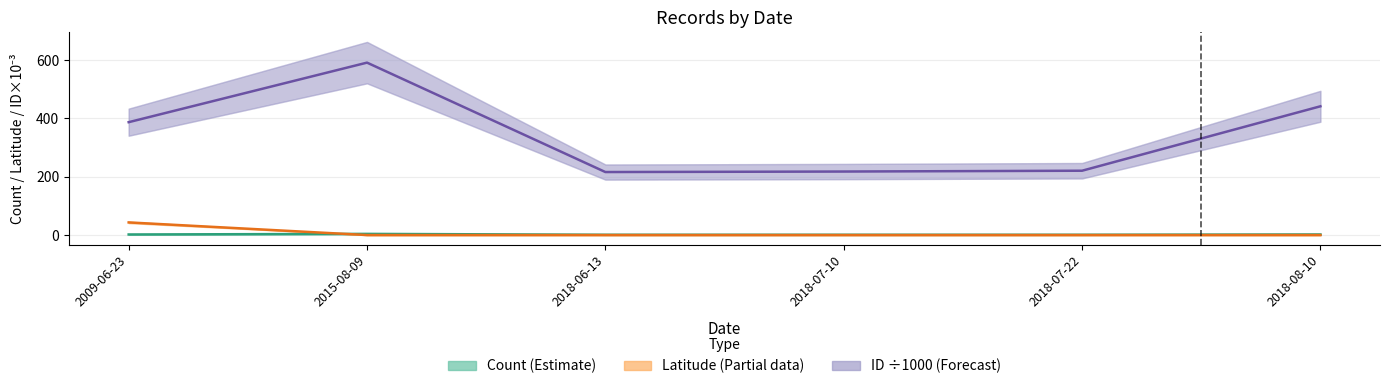

In ID ÷1000 (Forecast), how many points are lower than both neighbors (excluding endpoints)?

1